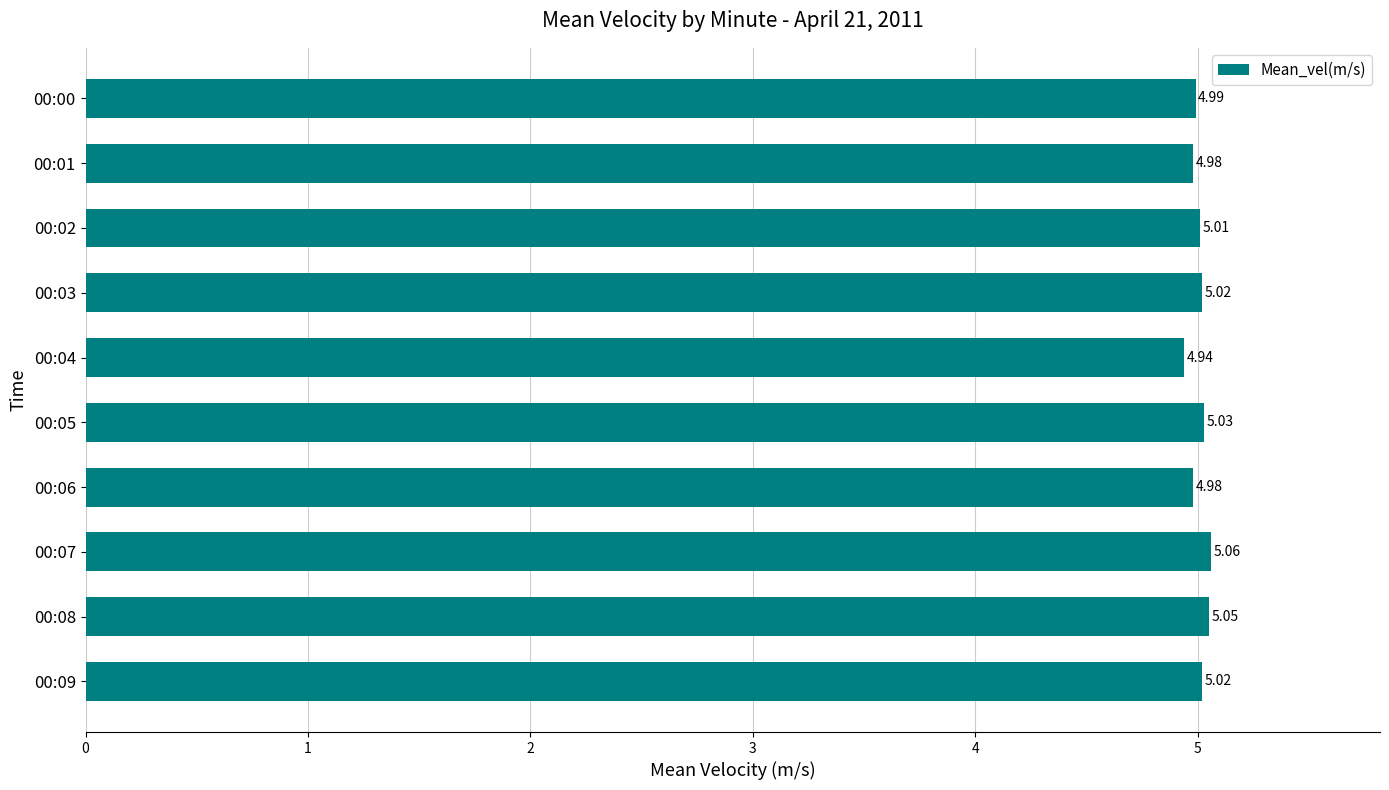

What is the sum of the values at 00:00 and 00:04?

9.9